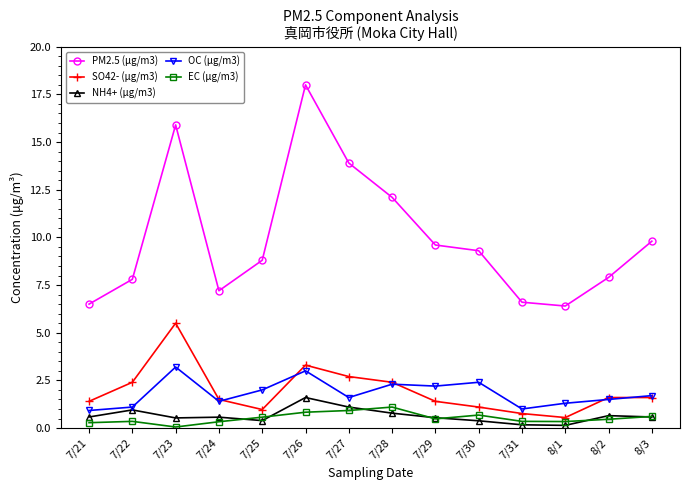

What is the total value across all series at 7/22?

12.6